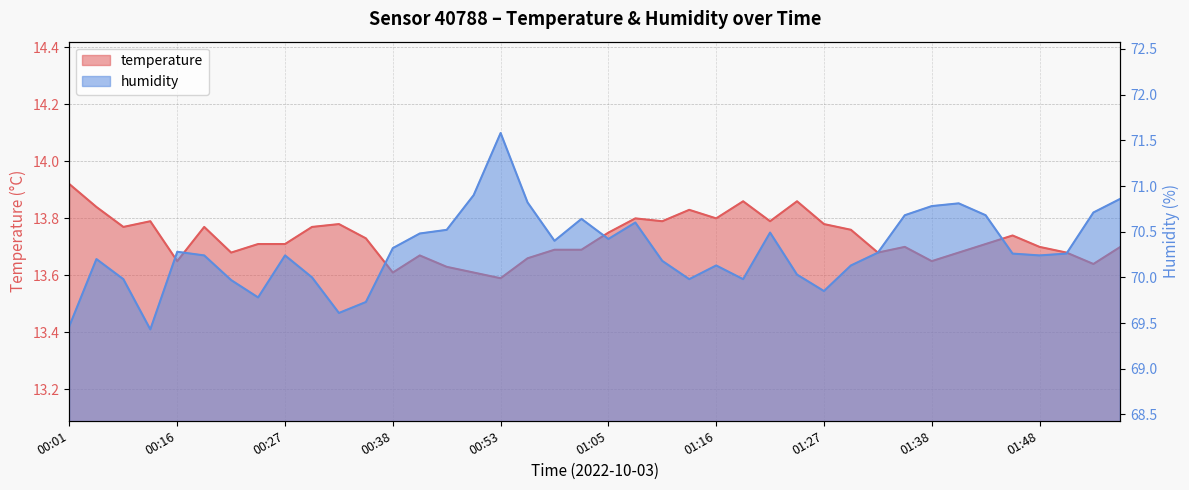

Reading left to right, extract all data points from this chart.

temperature: 00:01=13.9	00:04=13.8	00:10=13.8	00:13=13.8	00:16=13.7	00:18=13.8	00:21=13.7	00:24=13.7	00:27=13.7	00:29=13.8	00:32=13.8	00:35=13.7	00:38=13.6	00:41=13.7	00:47=13.6	00:50=13.6	00:53=13.6	00:56=13.7	00:59=13.7	01:02=13.7	01:05=13.8	01:07=13.8	01:10=13.8	01:13=13.8	01:16=13.8	01:18=13.9	01:21=13.8	01:24=13.9	01:27=13.8	01:29=13.8	01:32=13.7	01:35=13.7	01:38=13.7	01:40=13.7	01:43=13.7	01:46=13.7	01:48=13.7	01:51=13.7	01:54=13.6	01:56=13.7
humidity: 00:01=69.5	00:04=70.2	00:10=70.0	00:13=69.4	00:16=70.3	00:18=70.2	00:21=70.0	00:24=69.8	00:27=70.2	00:29=70.0	00:32=69.6	00:35=69.7	00:38=70.3	00:41=70.5	00:47=70.5	00:50=70.9	00:53=71.6	00:56=70.8	00:59=70.4	01:02=70.6	01:05=70.4	01:07=70.6	01:10=70.2	01:13=70.0	01:16=70.1	01:18=70.0	01:21=70.5	01:24=70.0	01:27=69.8	01:29=70.1	01:32=70.3	01:35=70.7	01:38=70.8	01:40=70.8	01:43=70.7	01:46=70.3	01:48=70.2	01:51=70.3	01:54=70.7	01:56=70.9